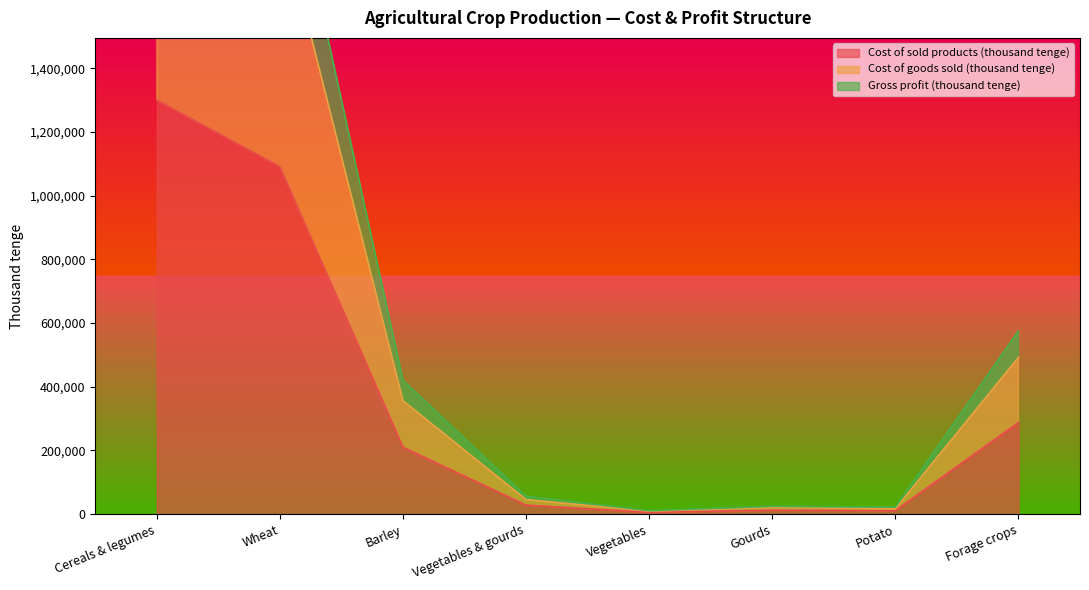

At how many categories does at least one series exceed 1364451?

2